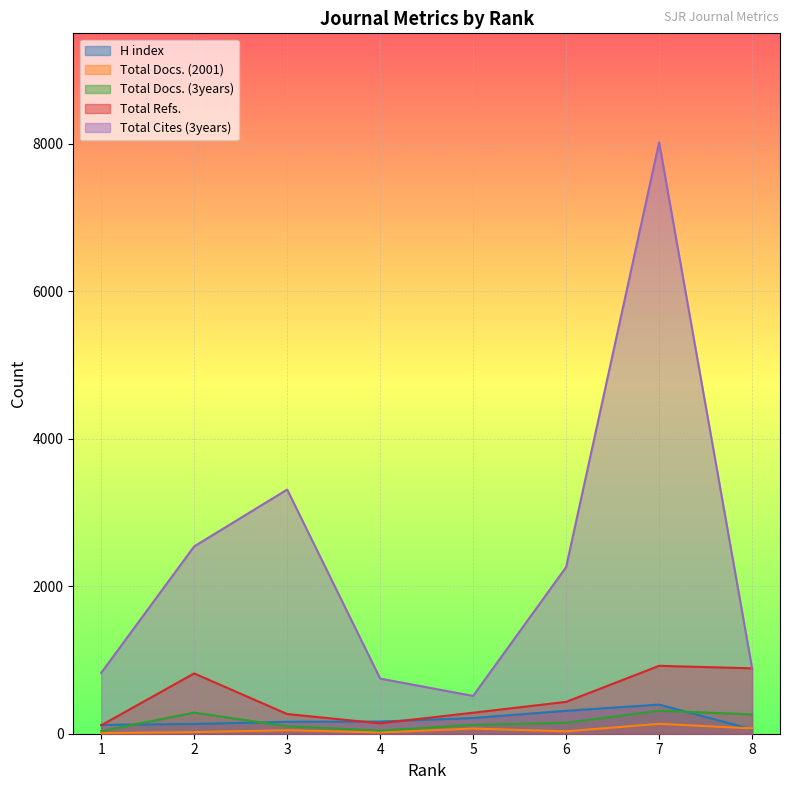

How many lines are shown in the chart?

5